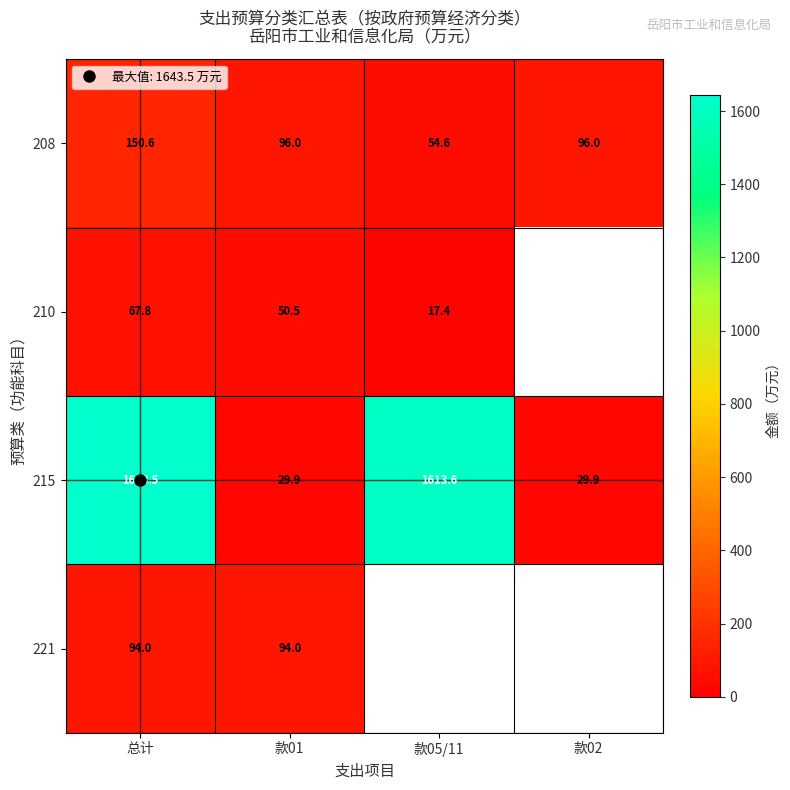

Is the value of 210 at 总计 greater than the value of 215 at 总计?

No